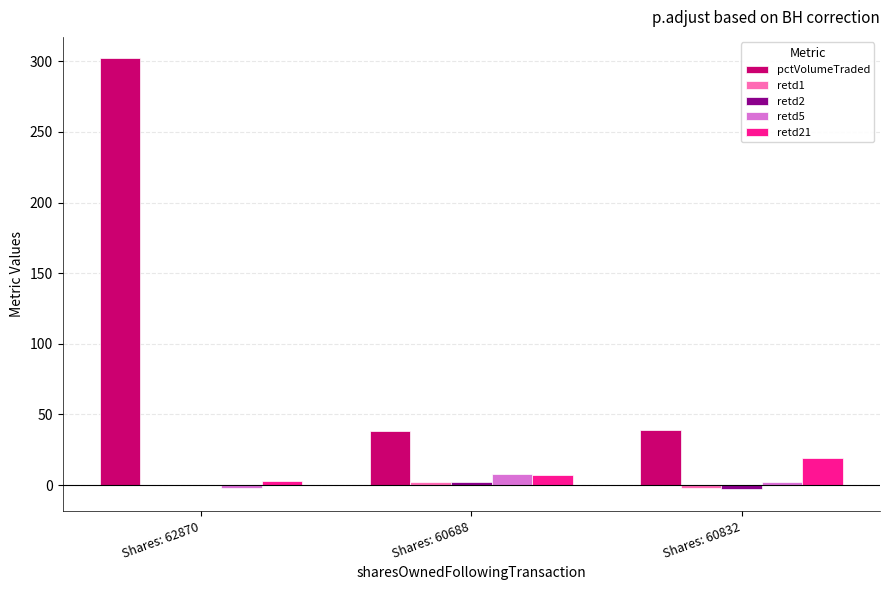

What is the sum of all pctVolumeTraded values?

379